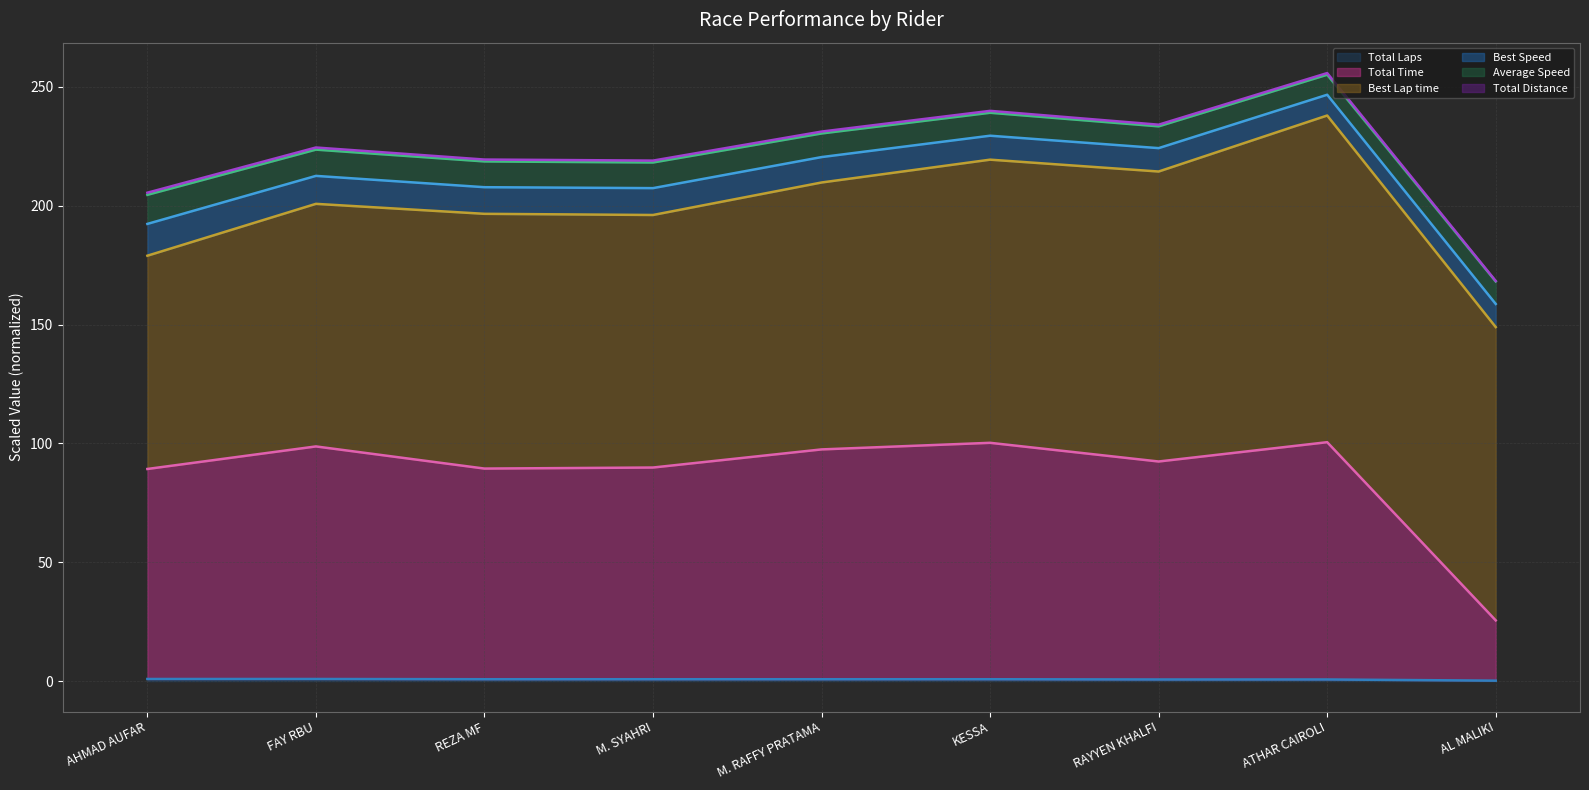

What is the minimum value shown in the chart?

0.2